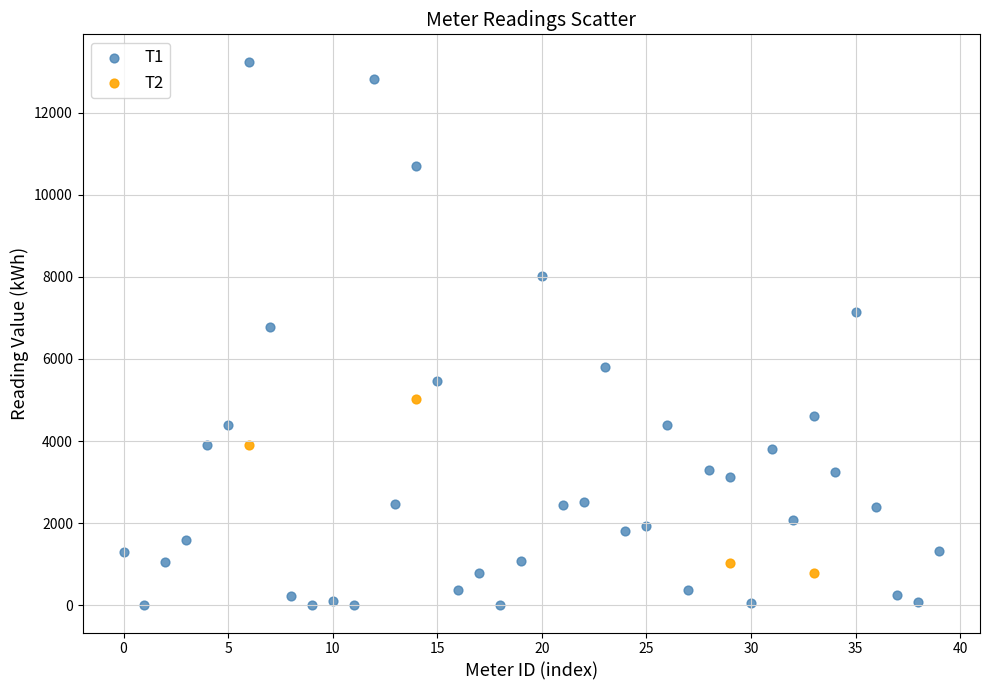

Which series has the widest spread of Y values?

T1